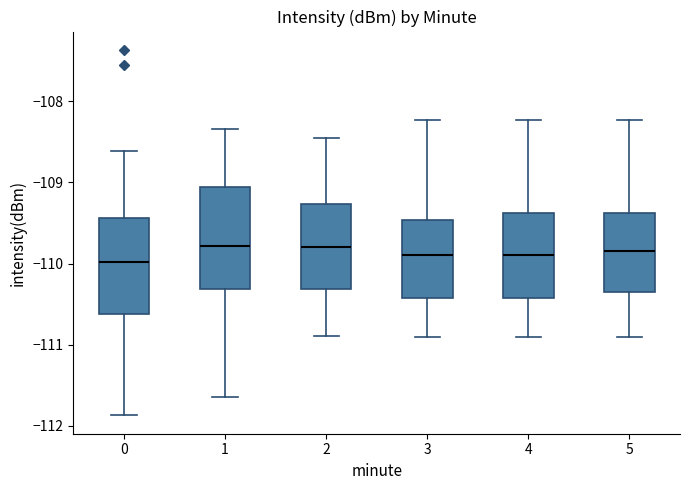

Reading left to right, read every box against the y-axis: the position of its median line, the range the box covers, and the ends of its whiskers. The values are not printed on the chart, so give them approximately, as read against the axis.

0: median -110.0, box -110.6 to -109.4, whiskers -111.9 to -108.6
1: median -109.8, box -110.3 to -109.1, whiskers -111.6 to -108.3
2: median -109.8, box -110.3 to -109.3, whiskers -110.9 to -108.5
3: median -109.9, box -110.4 to -109.5, whiskers -110.9 to -108.2
4: median -109.9, box -110.4 to -109.4, whiskers -110.9 to -108.2
5: median -109.8, box -110.3 to -109.4, whiskers -110.9 to -108.2